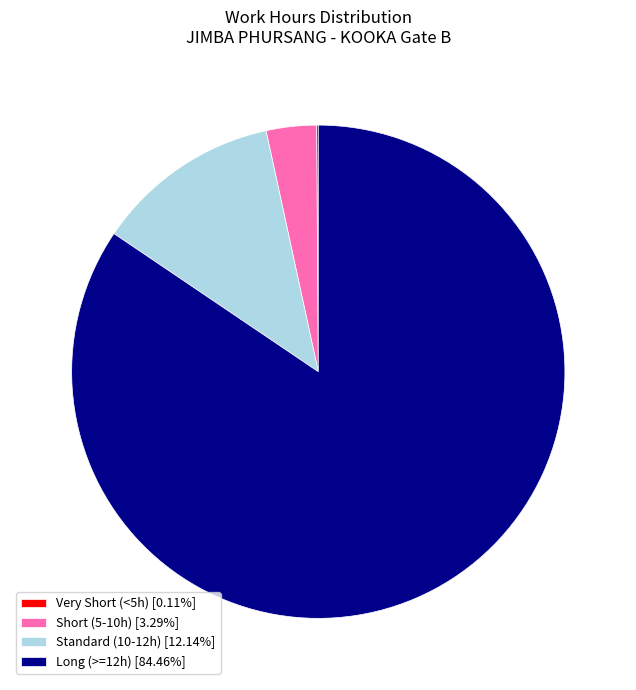

Does any single category account for the majority?

Yes